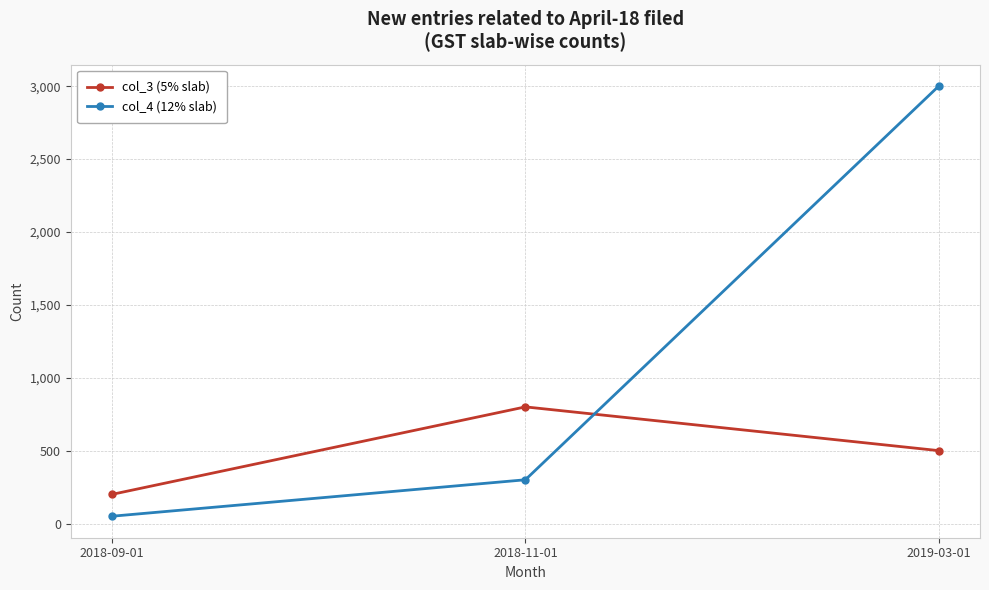

True or false: col_4 (12% slab) has a value of 3000 at 2019-03-01.

True